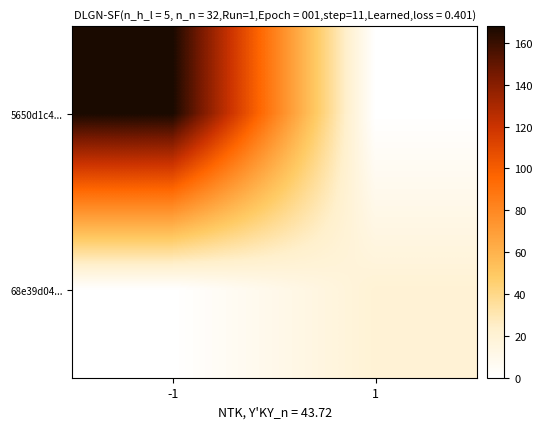

Which series has the largest total across all categories?

5650d1c4...